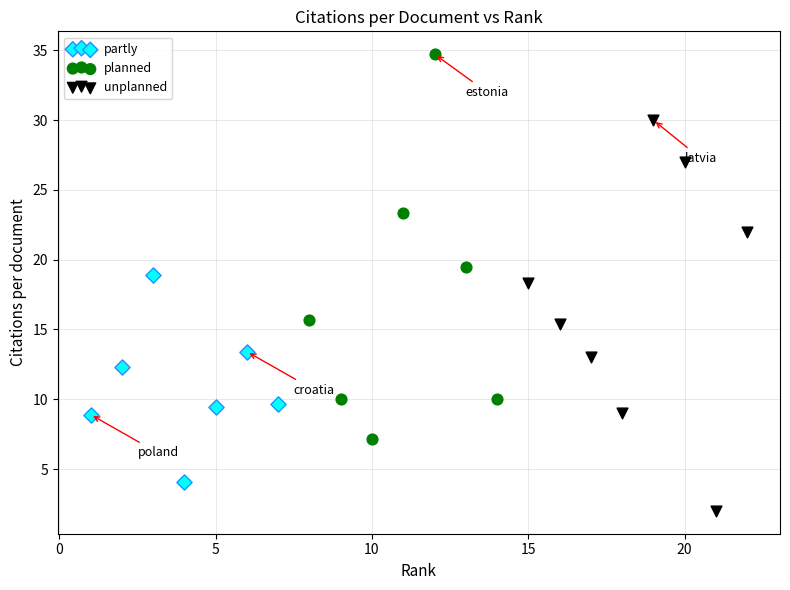

Which series reaches the minimum Y coordinate?

unplanned